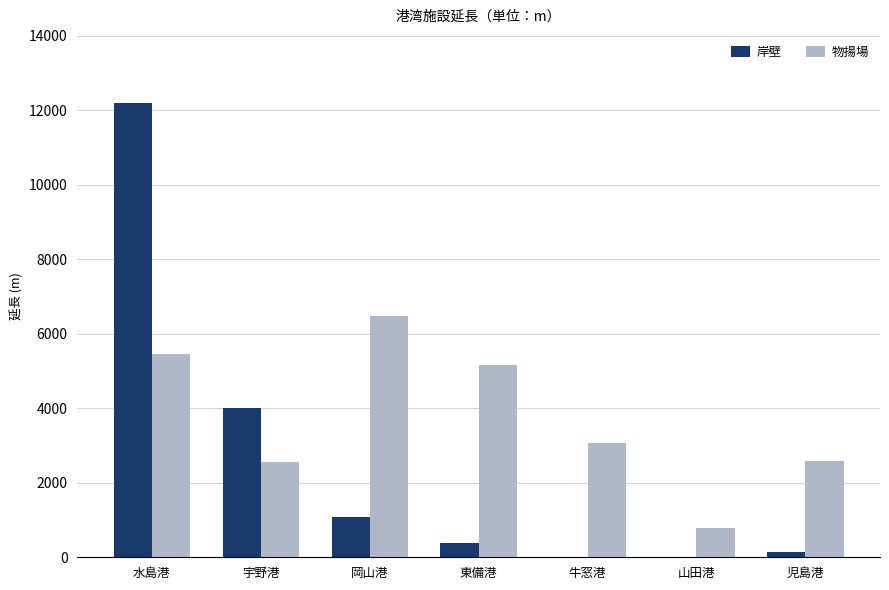

How many groups of bars are there?

7